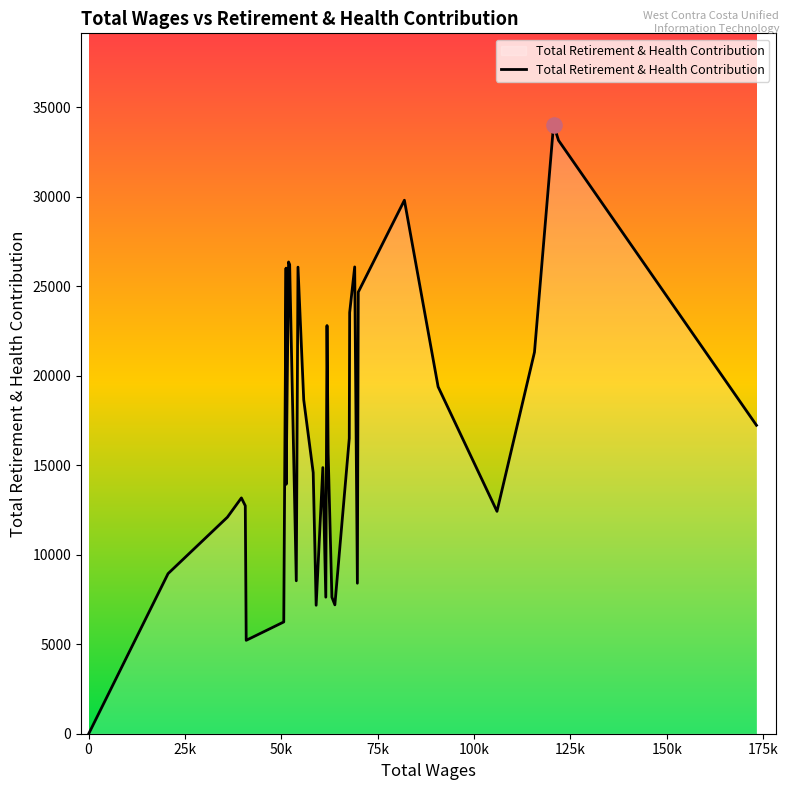

What is the difference between the maximum and minimum values?

34026